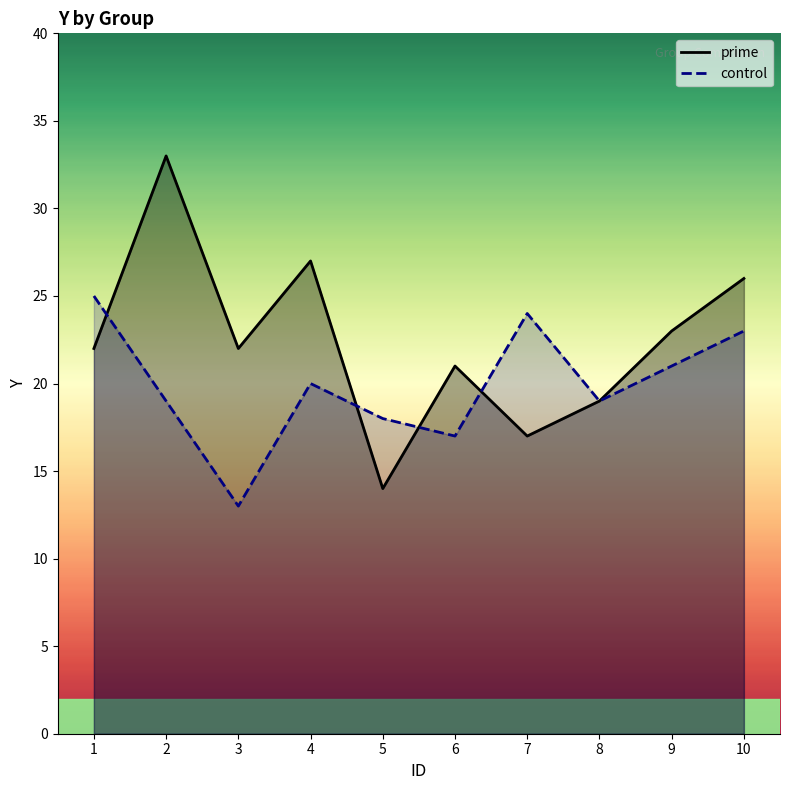

Reading left to right, what are all the values shown in this chart?

prime: 1=22	2=33	3=22	4=27	5=14	6=21	7=17	8=19	9=23	10=26
control: 1=25	2=19	3=13	4=20	5=18	6=17	7=24	8=19	9=21	10=23